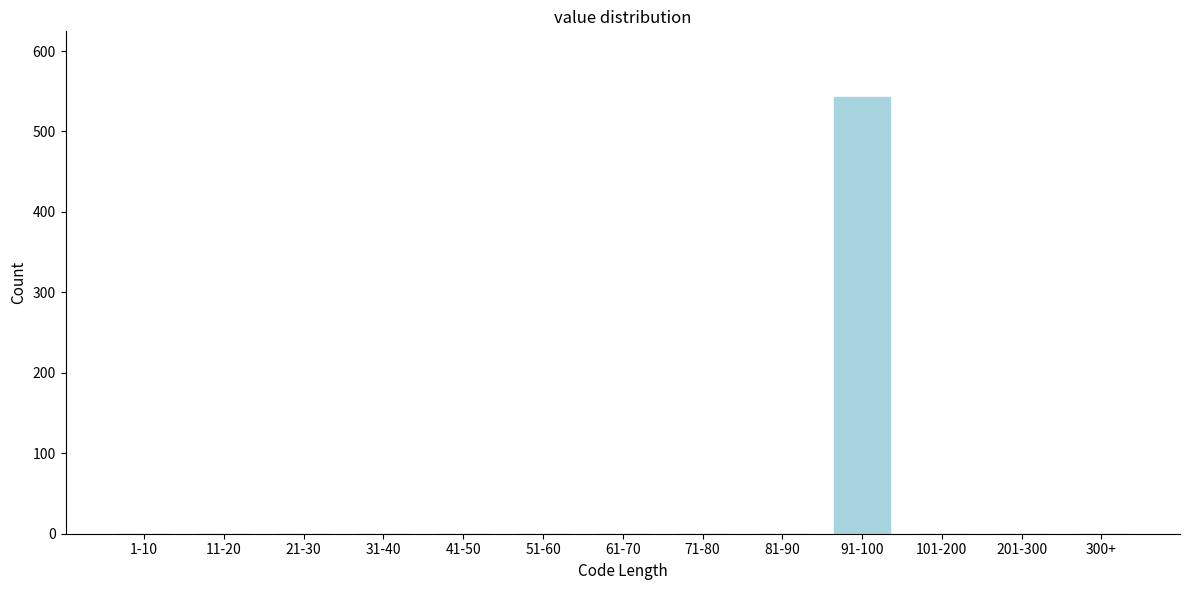

Reading left to right, list all the values displayed in this chart.

1-10=0	11-20=0	21-30=0	31-40=0	41-50=0	51-60=0	61-70=0	71-80=0	81-90=0	91-100=543	101-200=0	201-300=0	300+=0